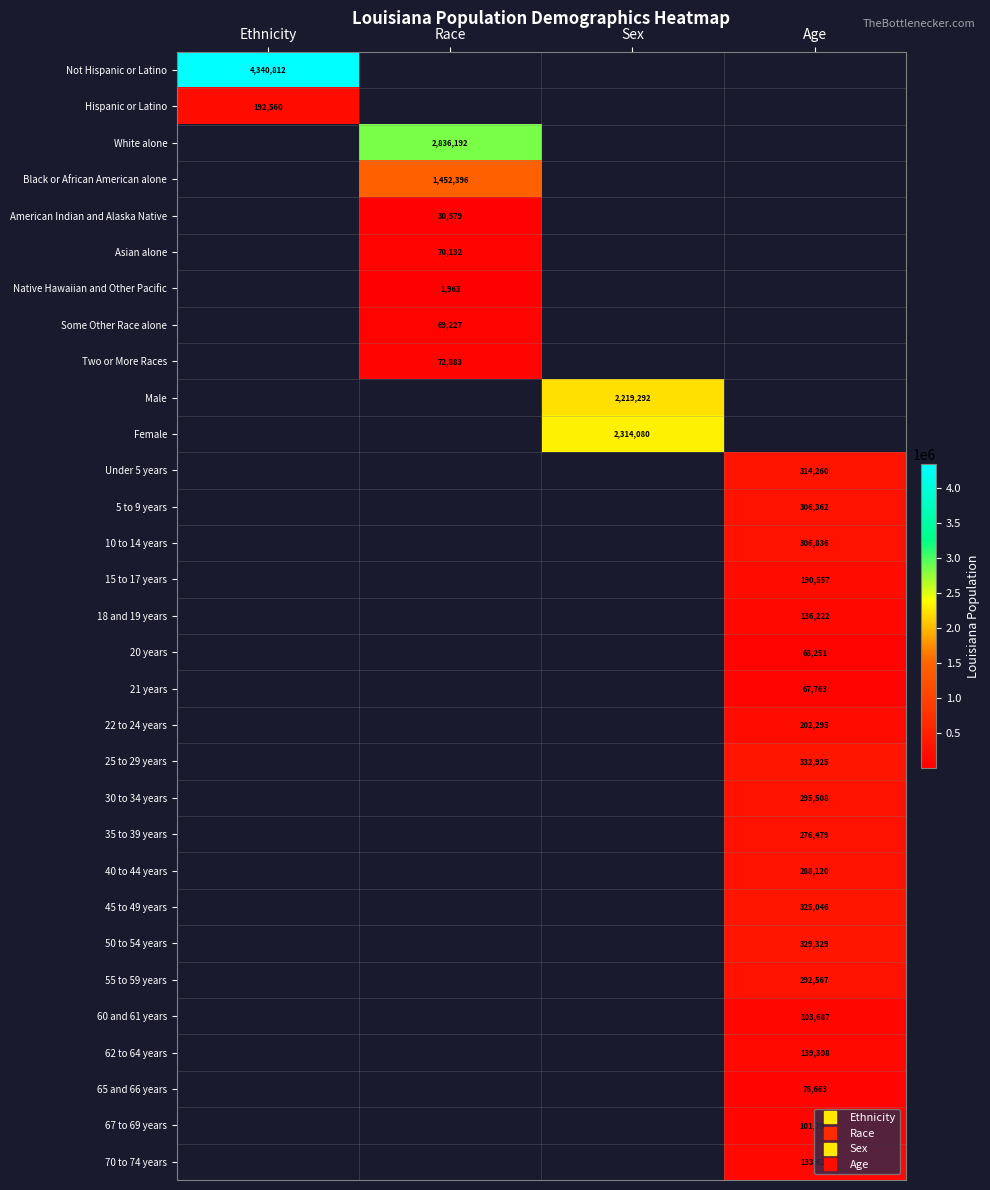

What is the lowest value of the Not Hispanic or Latino series?

4340812.0